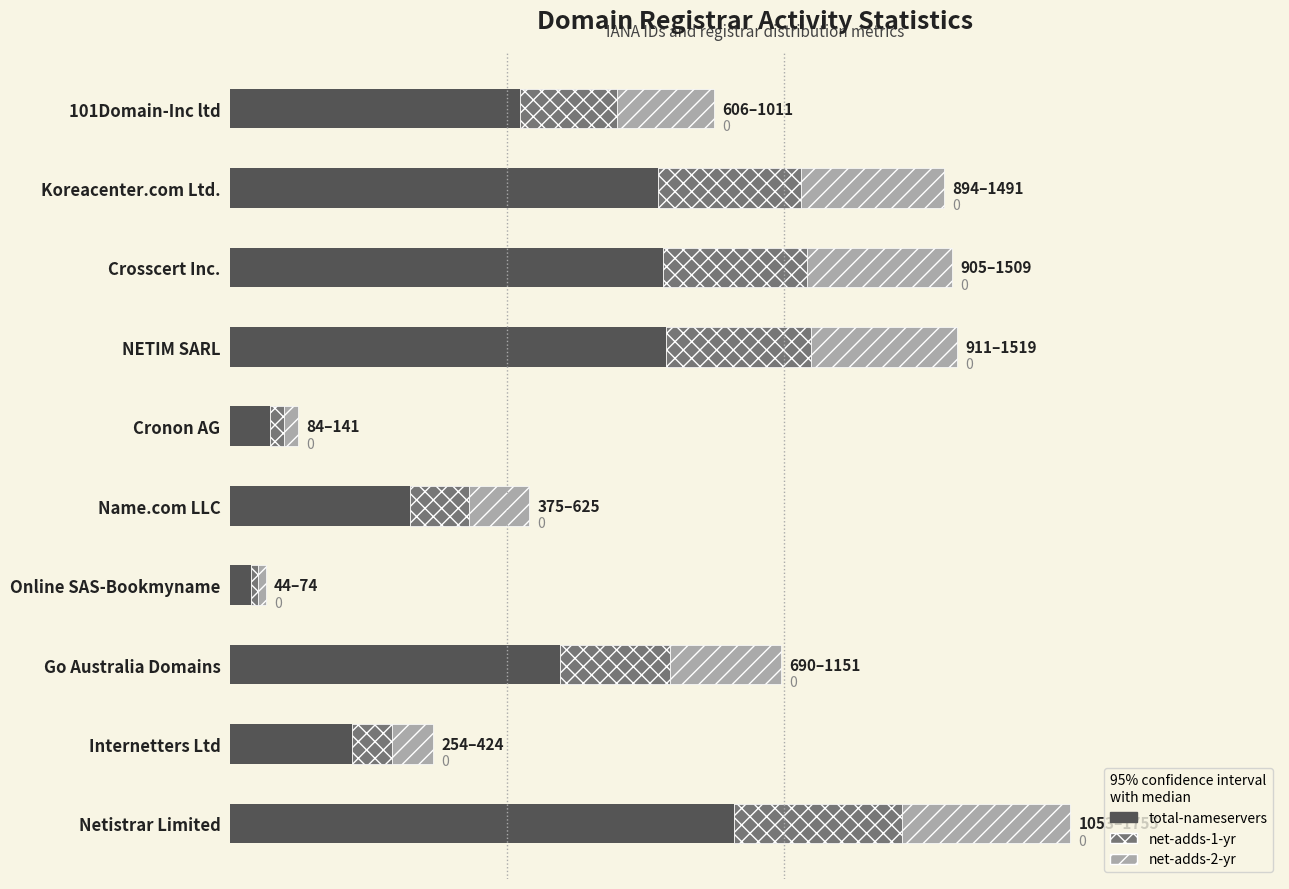

What is the difference between the maximum and second lowest values in the net-adds-1-yr series?

323